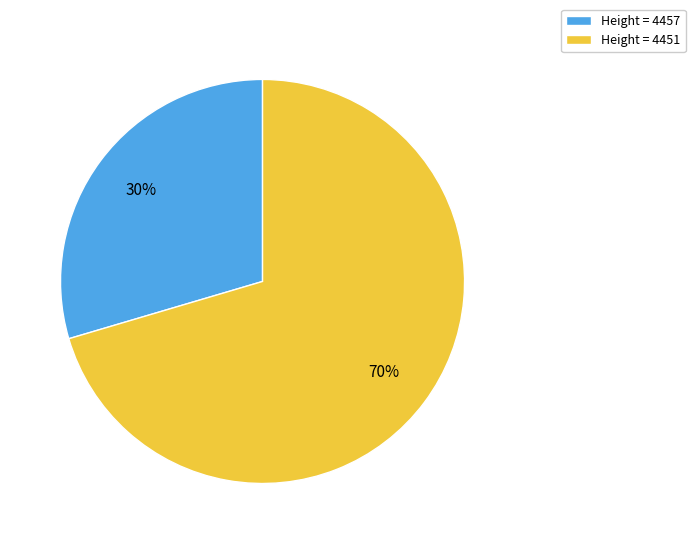

Between Height = 4451 and Height = 4457, which is larger?

Height = 4451